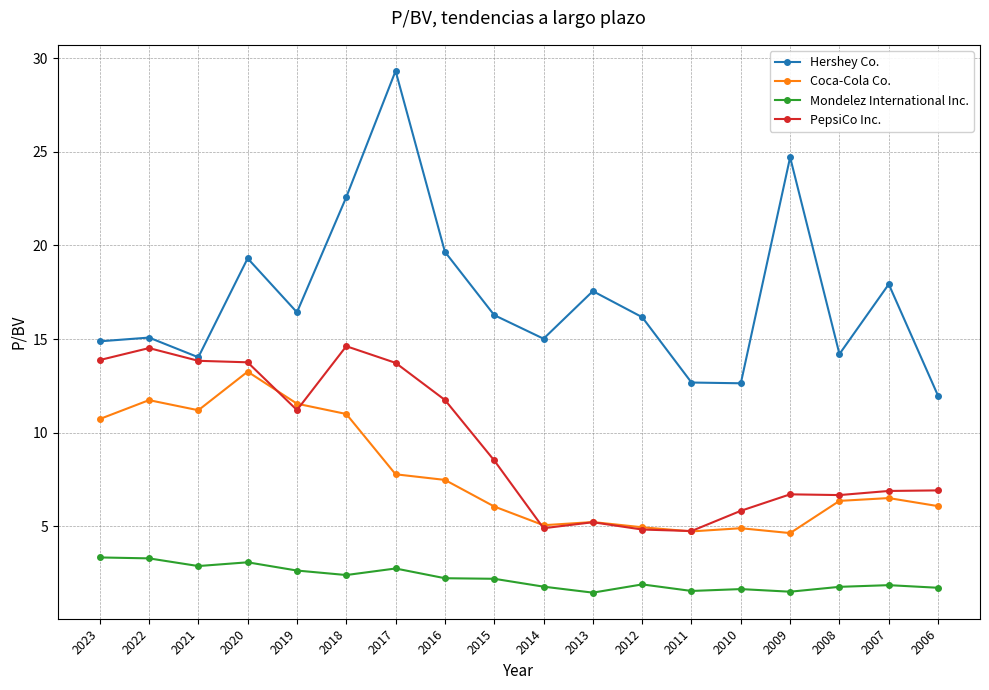

Rank the series by their maximum value, from lowest to highest.

Mondelez International Inc., Coca-Cola Co., PepsiCo Inc., Hershey Co.